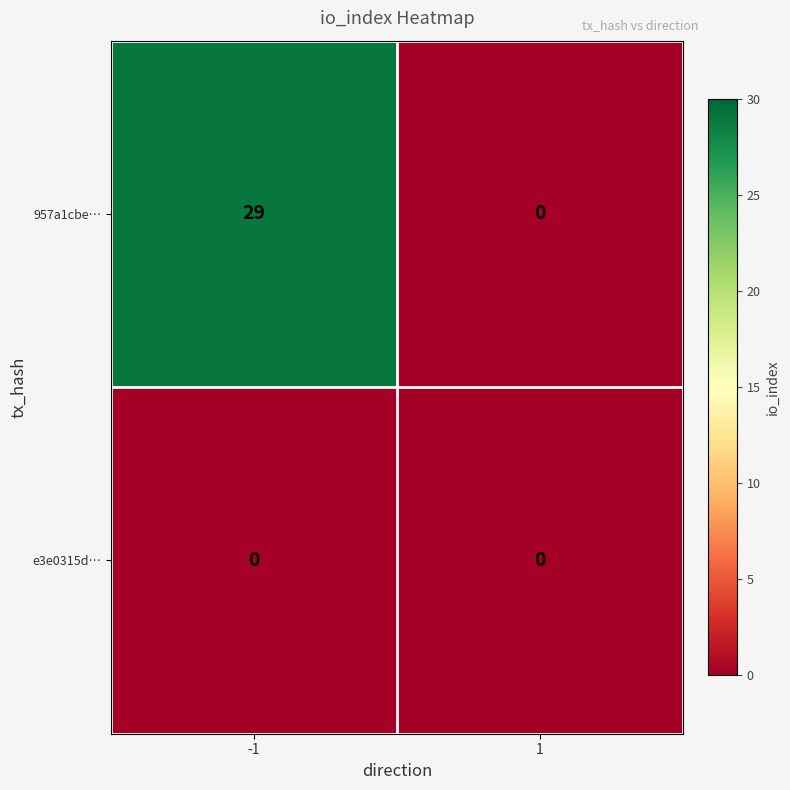

What value does the 957a1cbe… series have at -1?

29